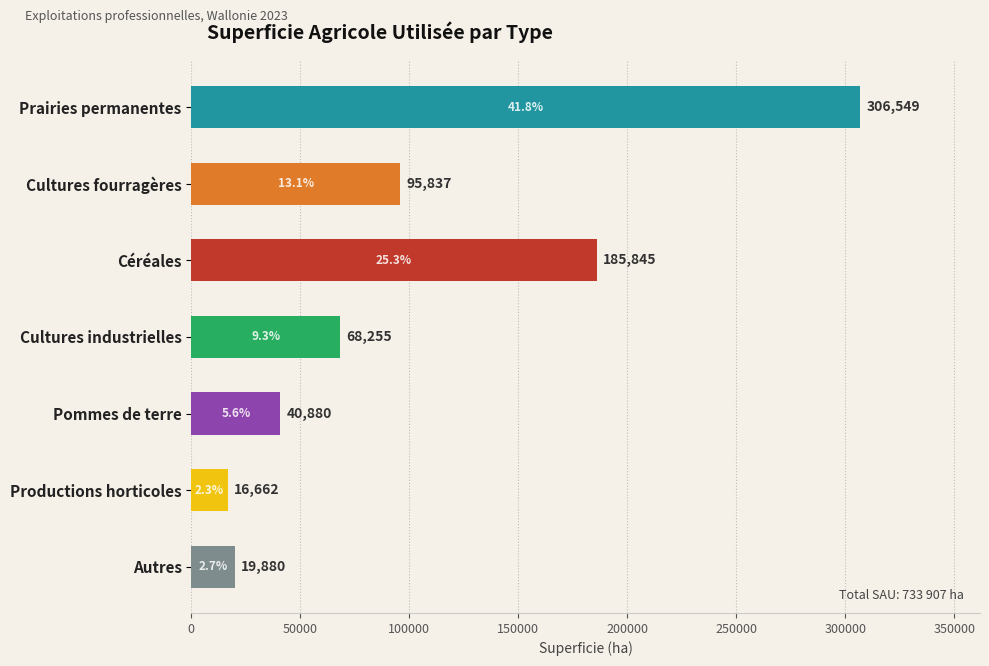

What is the label of the 1st bar from the top?

Prairies permanentes